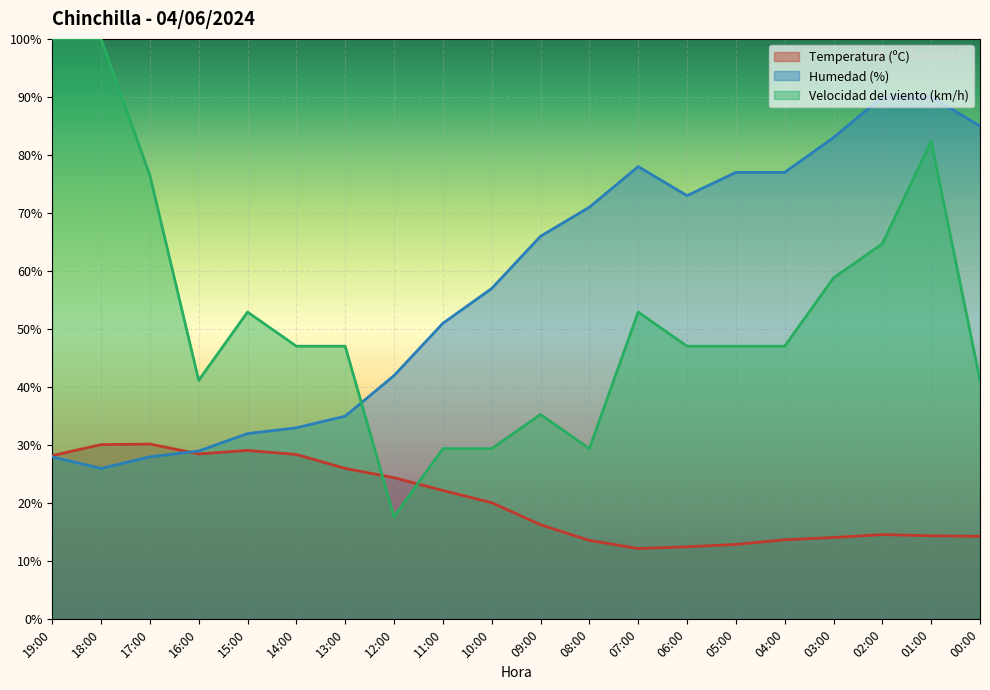

What is the maximum value shown in the chart?

100.0